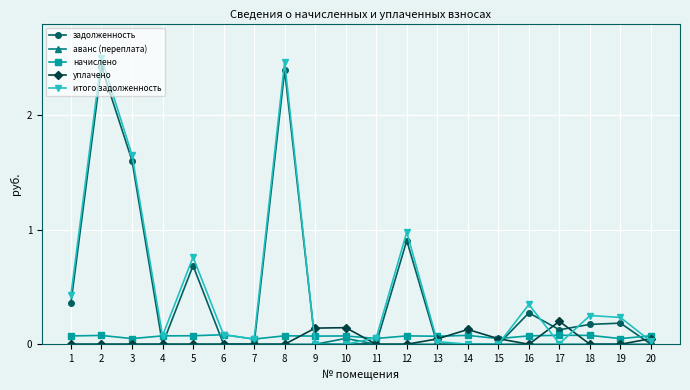

What is the total value across all series at 8?

4.9